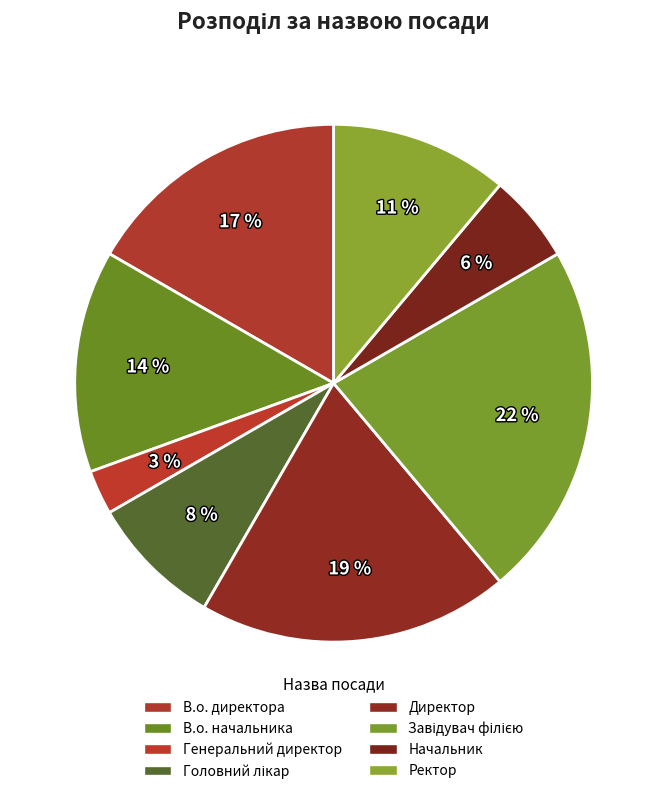

How many segments does this pie chart have?

8